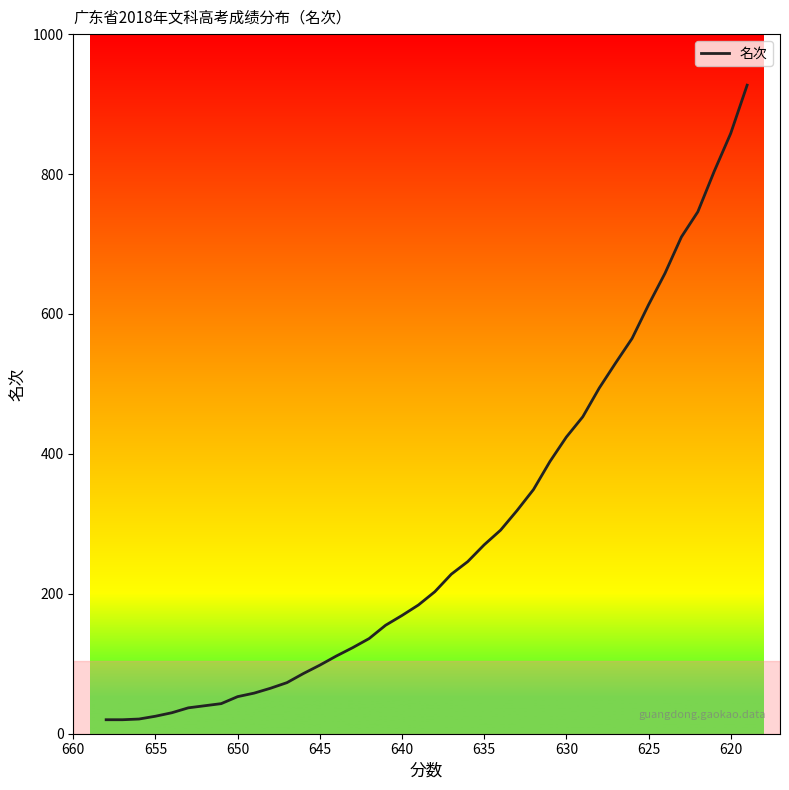

Does the chart display data point markers on the line(s)?

No